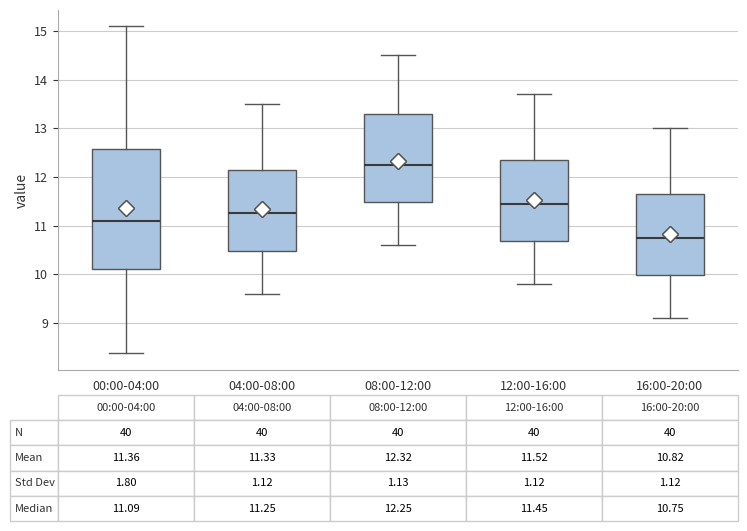

Which box's median line is the highest?

08:00-12:00